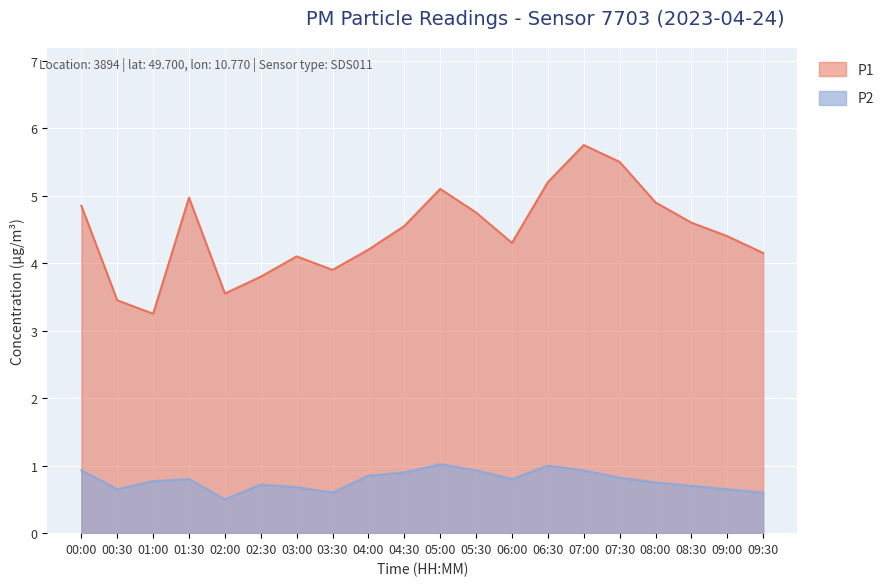

How many lines are shown in the chart?

2